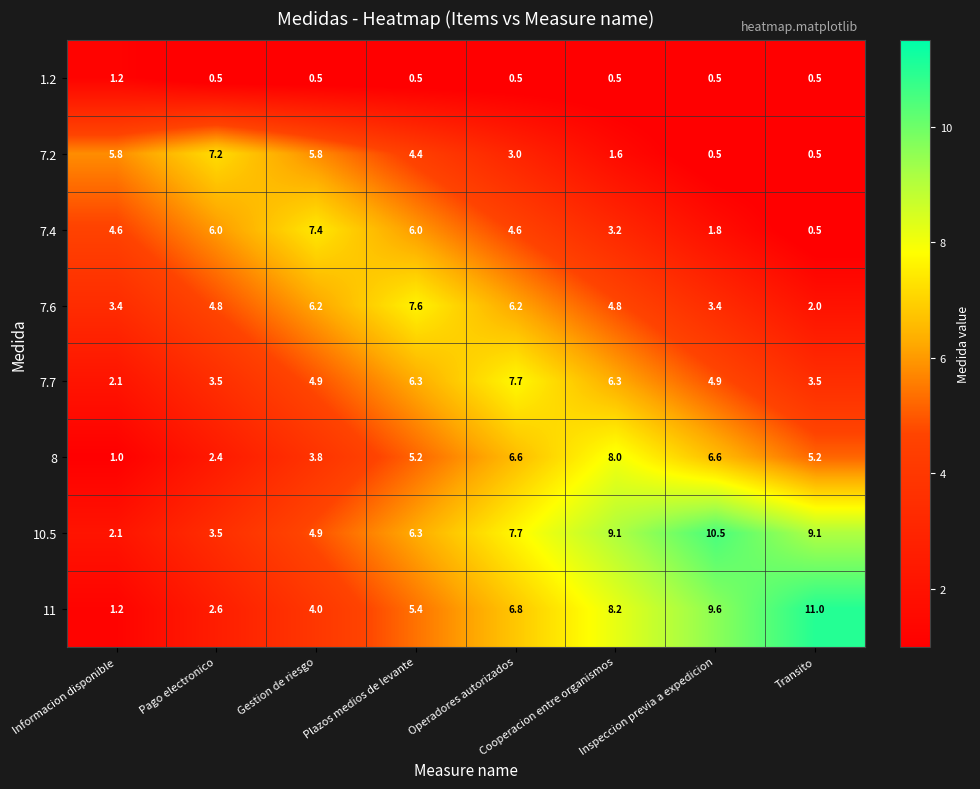

At which category does the chart reach its peak across all series?

Transito